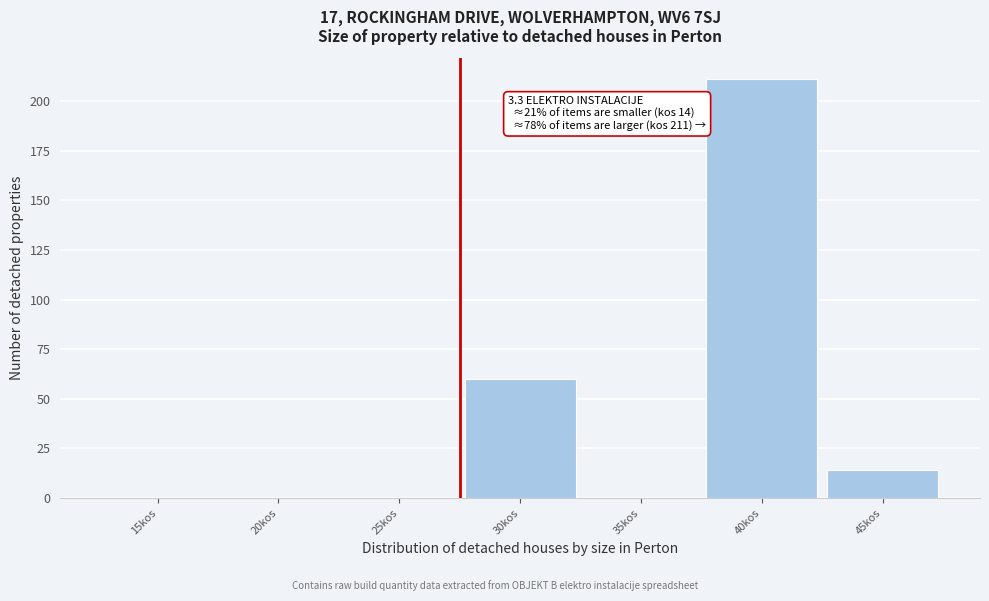

Reading left to right, transcribe all the data shown in this chart.

15kos=0	20kos=0	25kos=0	30kos=60	35kos=0	40kos=211	45kos=14